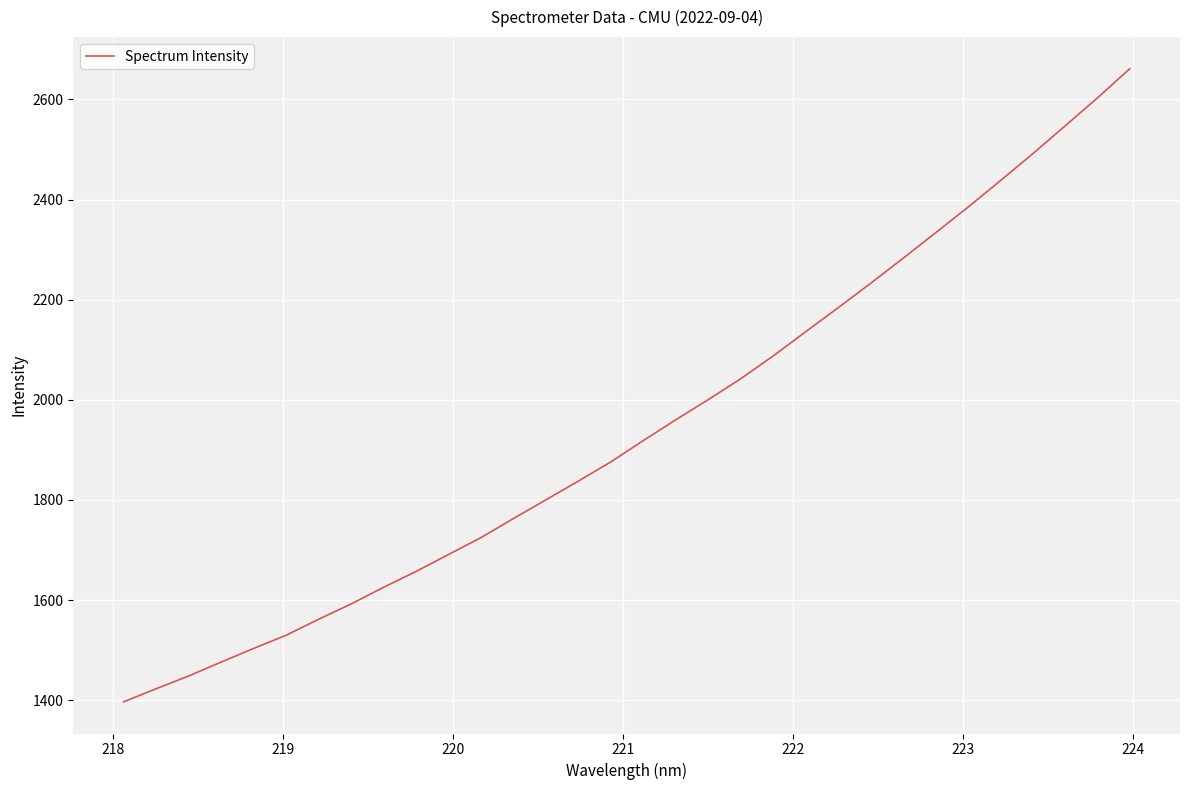

What is the difference between the maximum and minimum values?

1264.6